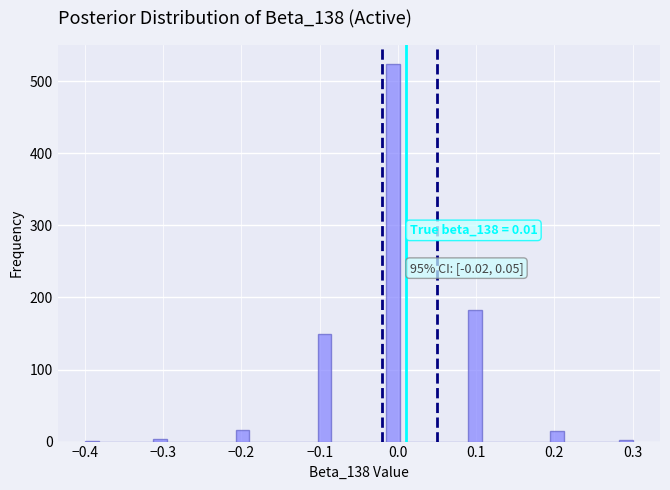

Read against the x-axis, roughly where is the centre of the tallest bar?

-0.01